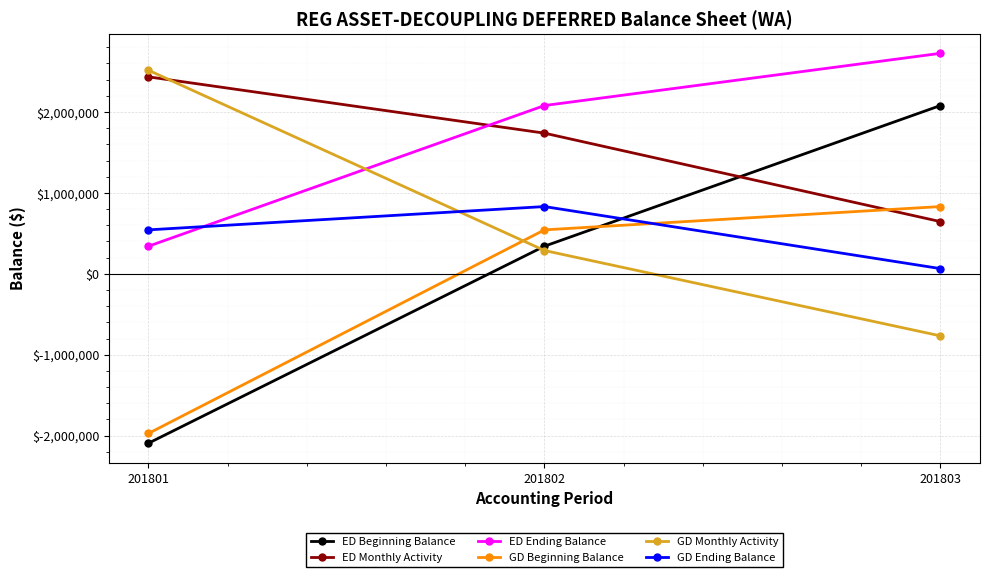

What is the greatest value displayed?

2724630.6